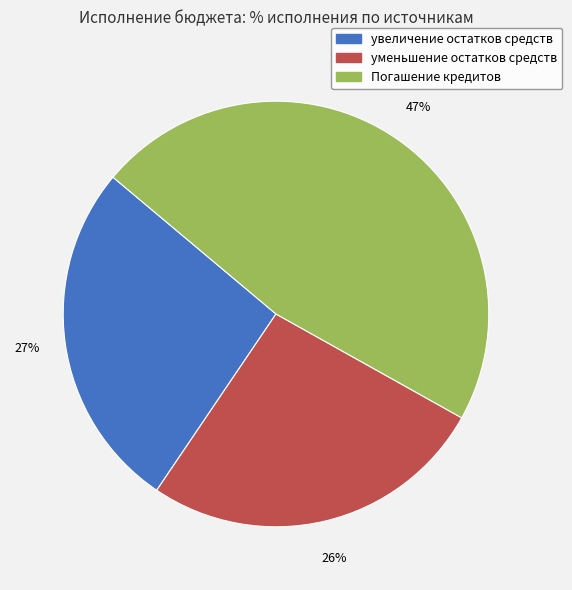

Combined, do Погашение кредитов and увеличение остатков средств account for over 50%?

Yes